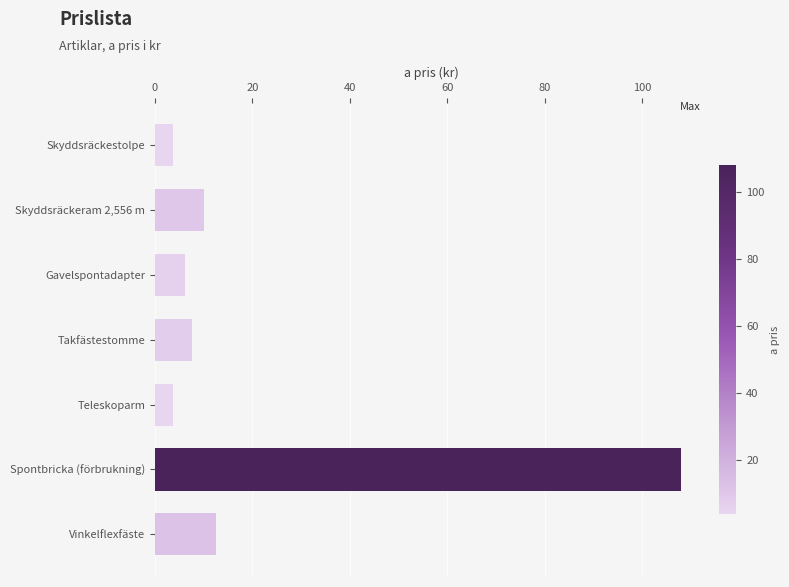

What is the label of the 5th bar from the top?

Teleskoparm